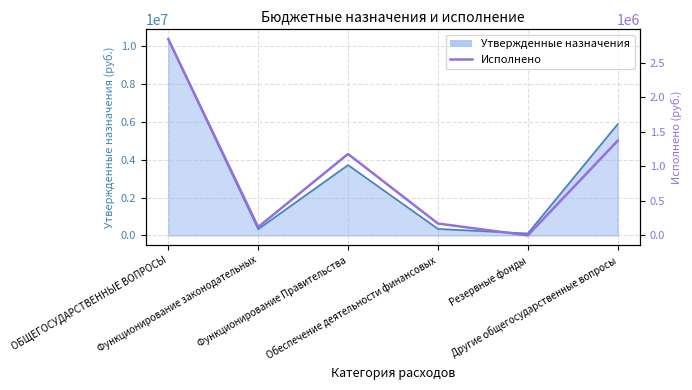

How many points are higher than both their immediate neighbors (excluding endpoints)?

1